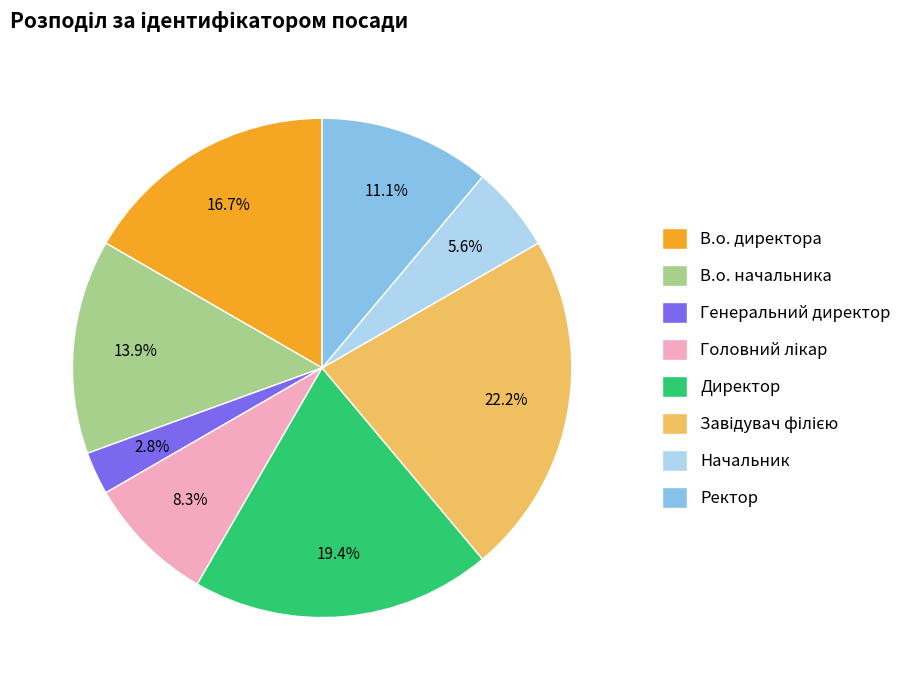

How many segments does this pie chart have?

8